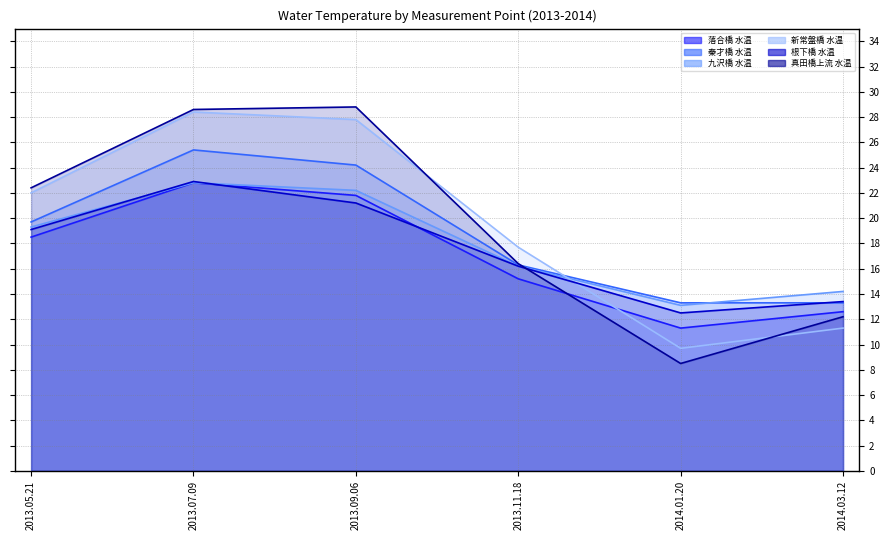

Which series has the widest spread of values?

真田橋上流 水温